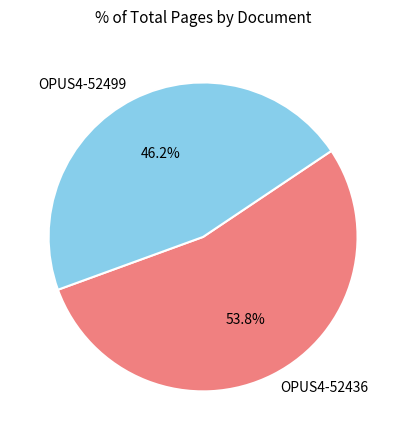

Do OPUS4-52436 and OPUS4-52499 together represent more than half of the pie?

Yes